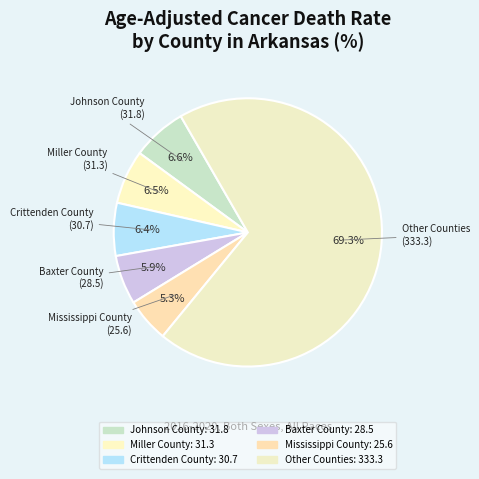

How many segments does this pie chart have?

6